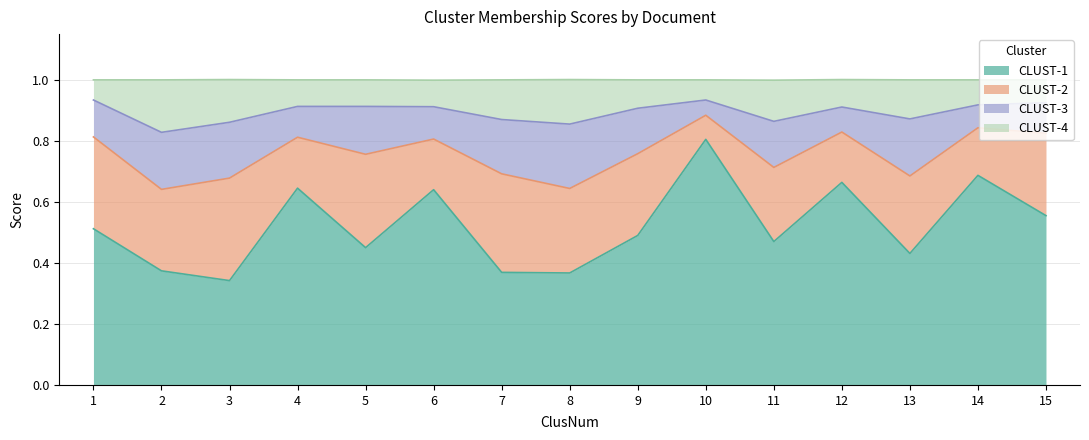

What is the total value across all series at 9?

1.0